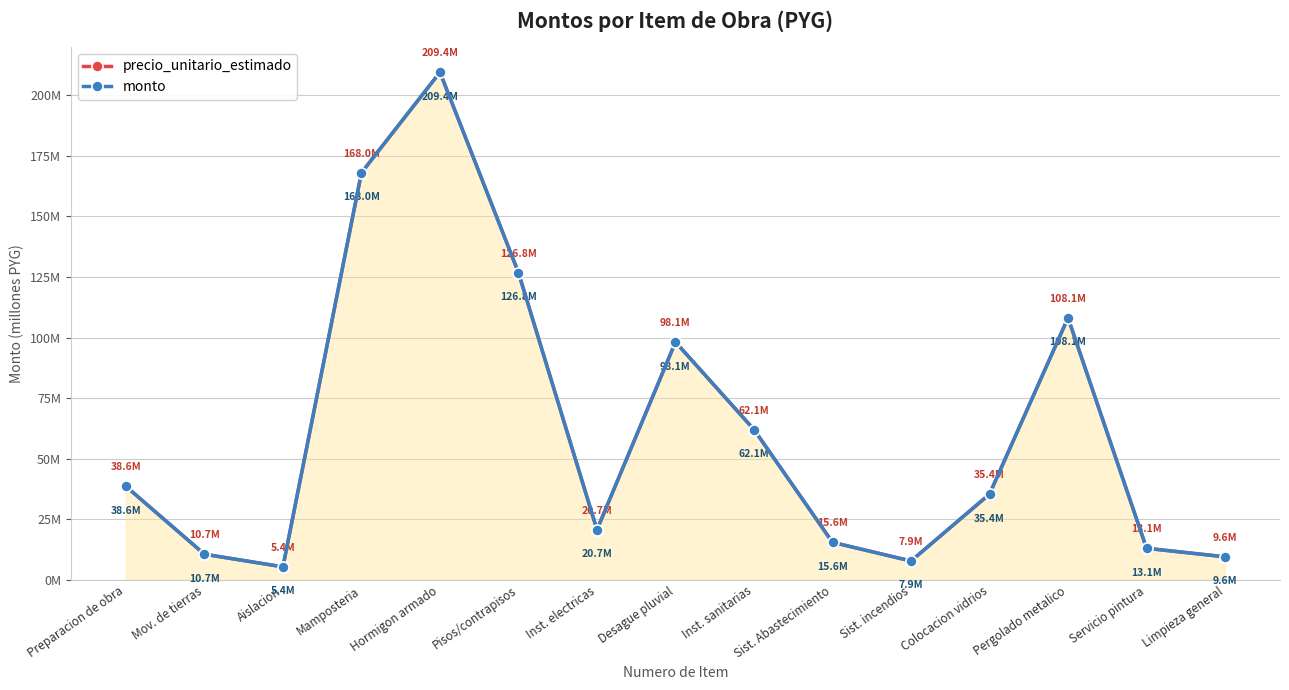

The value of precio_unitario_estimado at Hormigon armado is 209.4. True or false?

True